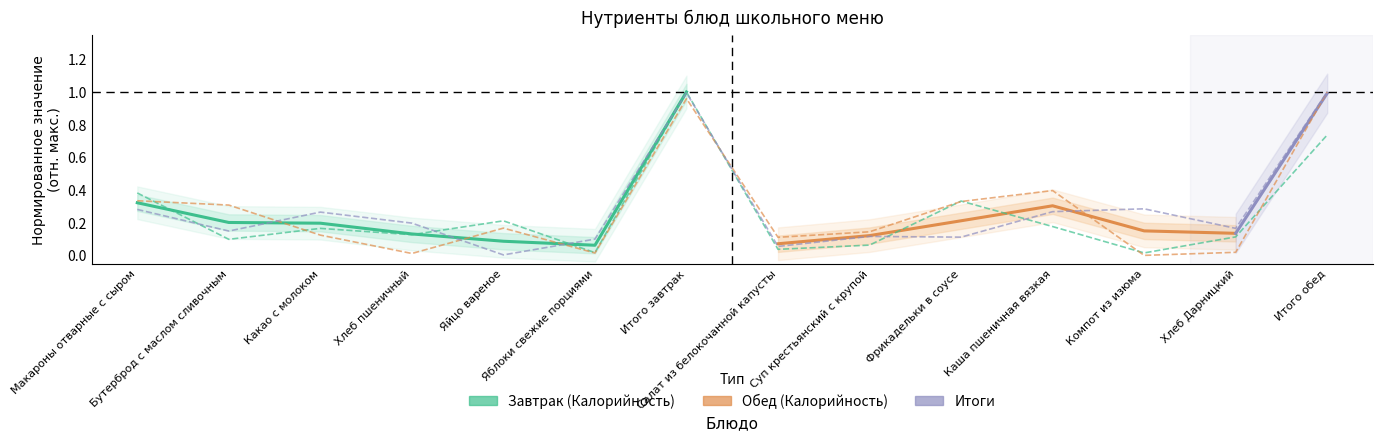

How many interior local peaks does the Углеводы series have?

4